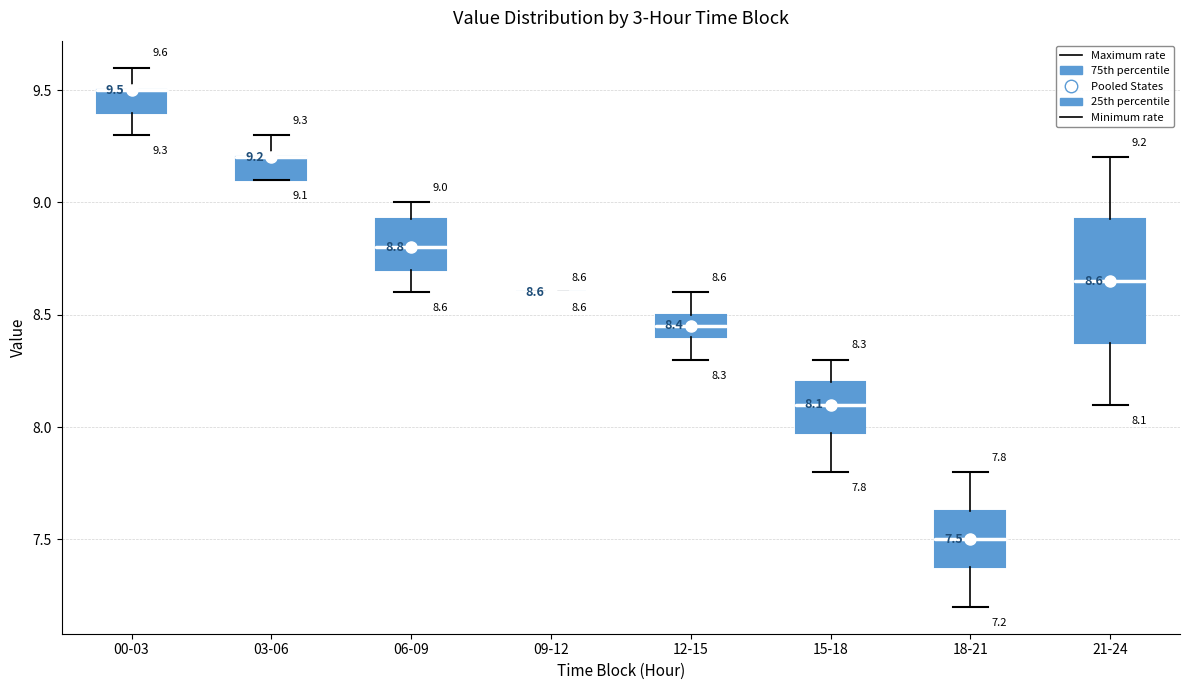

Comparing the boxes themselves (not the whiskers), which one is the tallest?

21-24